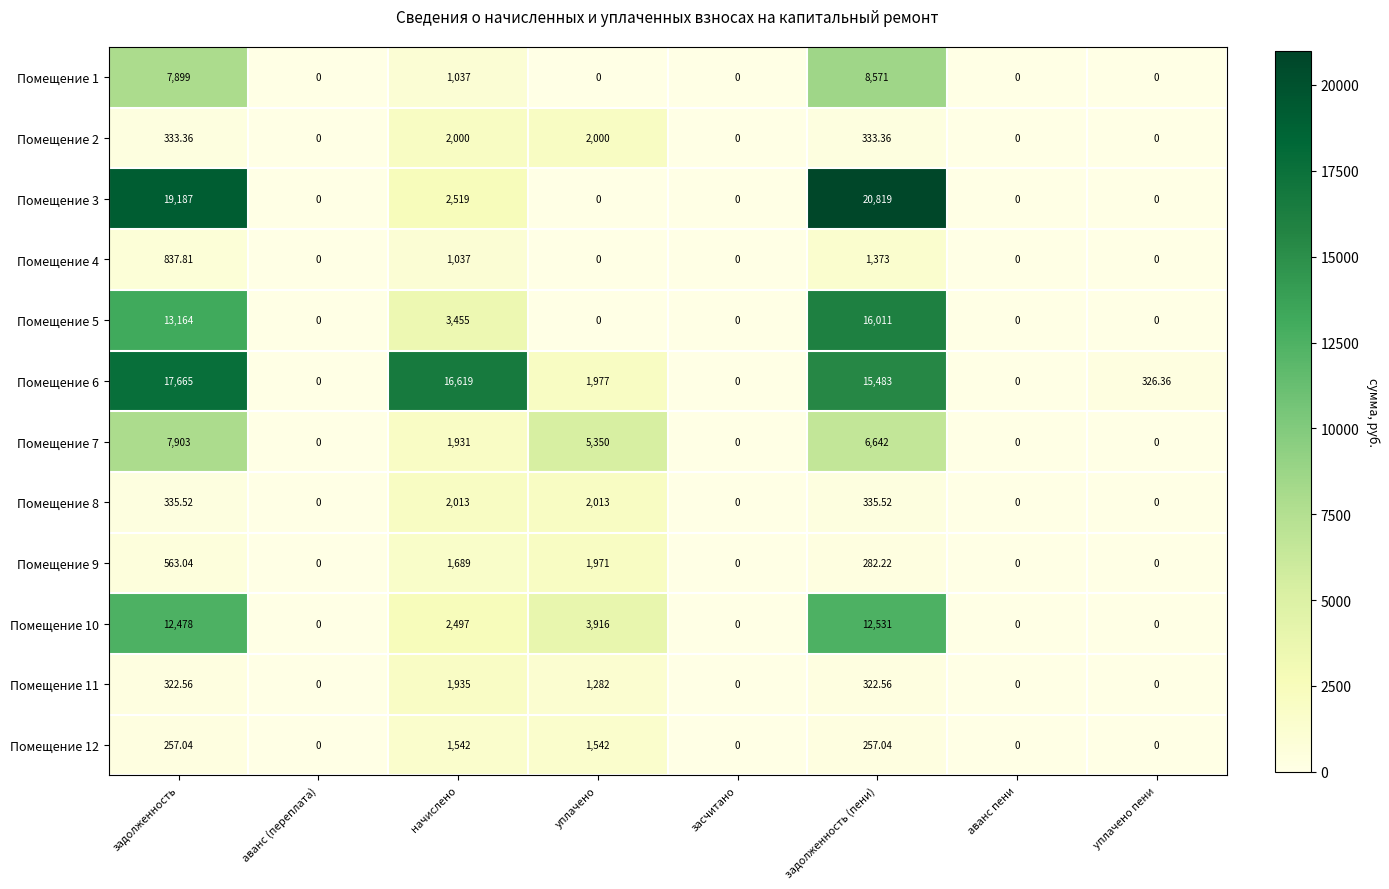

Where is Помещение 7 nearest to the value 3951?

уплачено